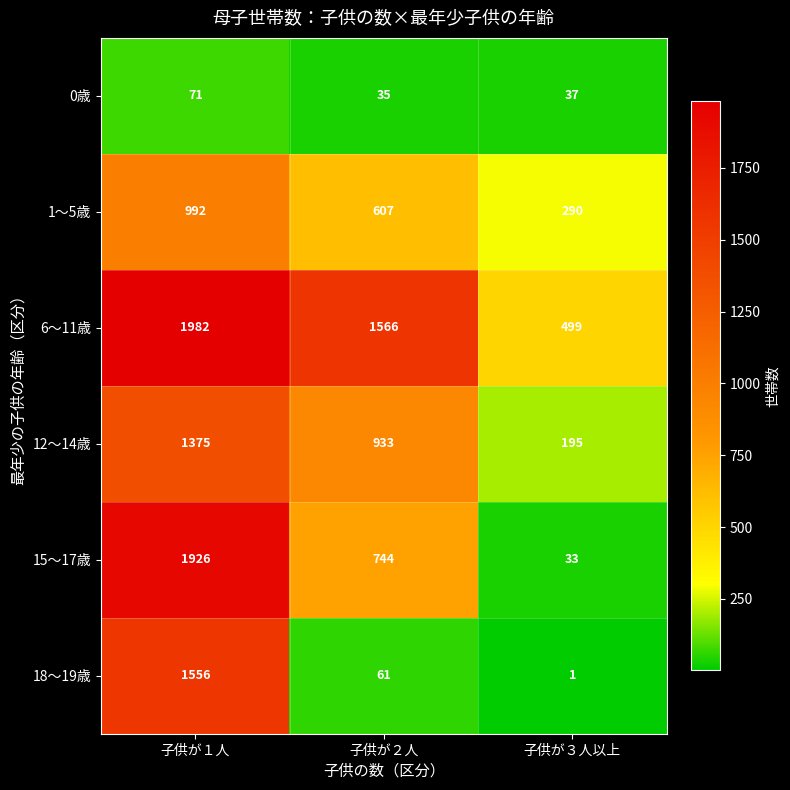

True or false: 0歳 has a value of 71 at 子供が１人.

True